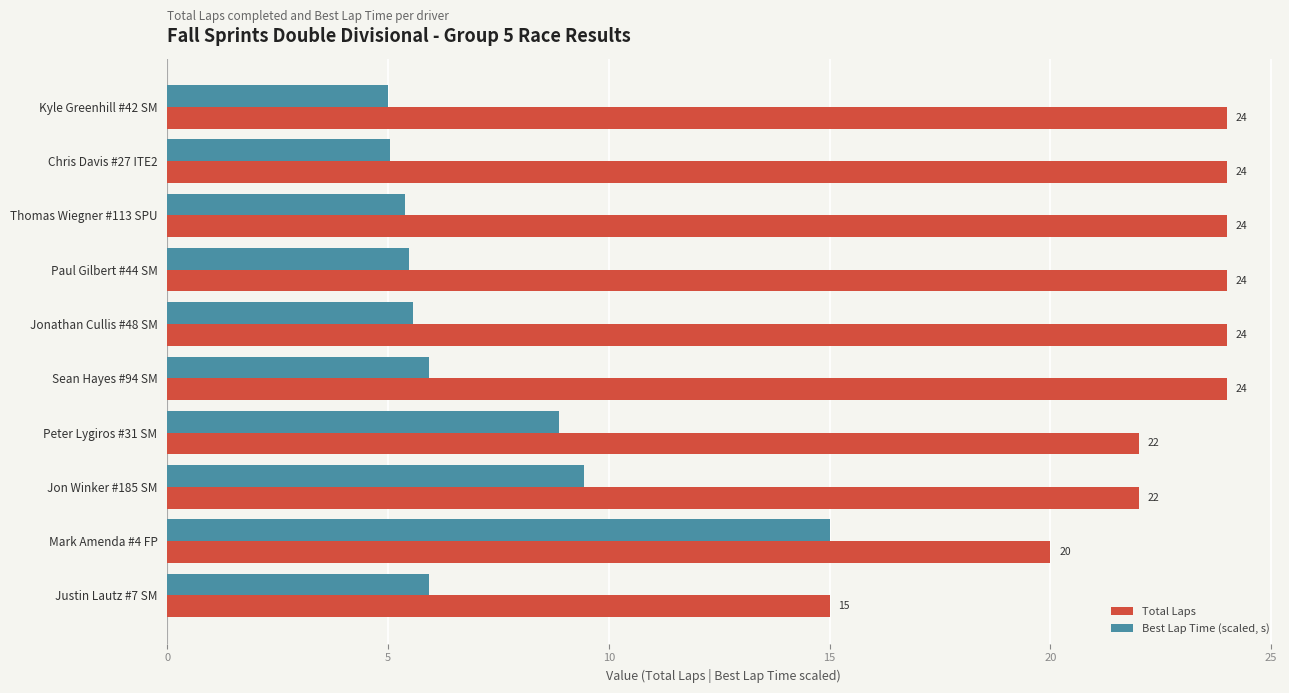

How many distinct data groups are displayed?

2